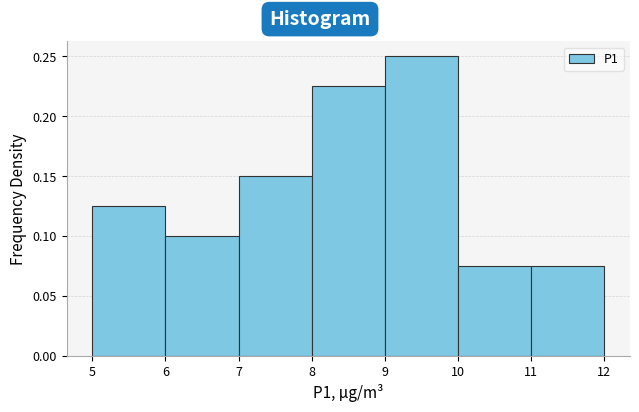

Reading left to right, transcribe this chart: for each bar, give the range it covers on the x-axis and its height. The values are not printed on the chart, so give them approximately, as read against the axis.

5 to 6: 0.125
6 to 7: 0.100
7 to 8: 0.150
8 to 9: 0.225
9 to 10: 0.250
10 to 11: 0.075
11 to 12: 0.075